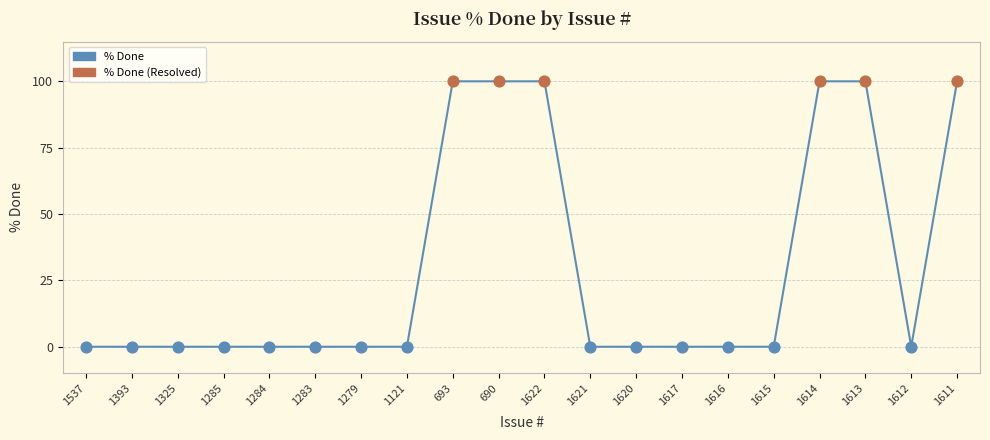

What is the change in value from 1279 to 1614?

+100